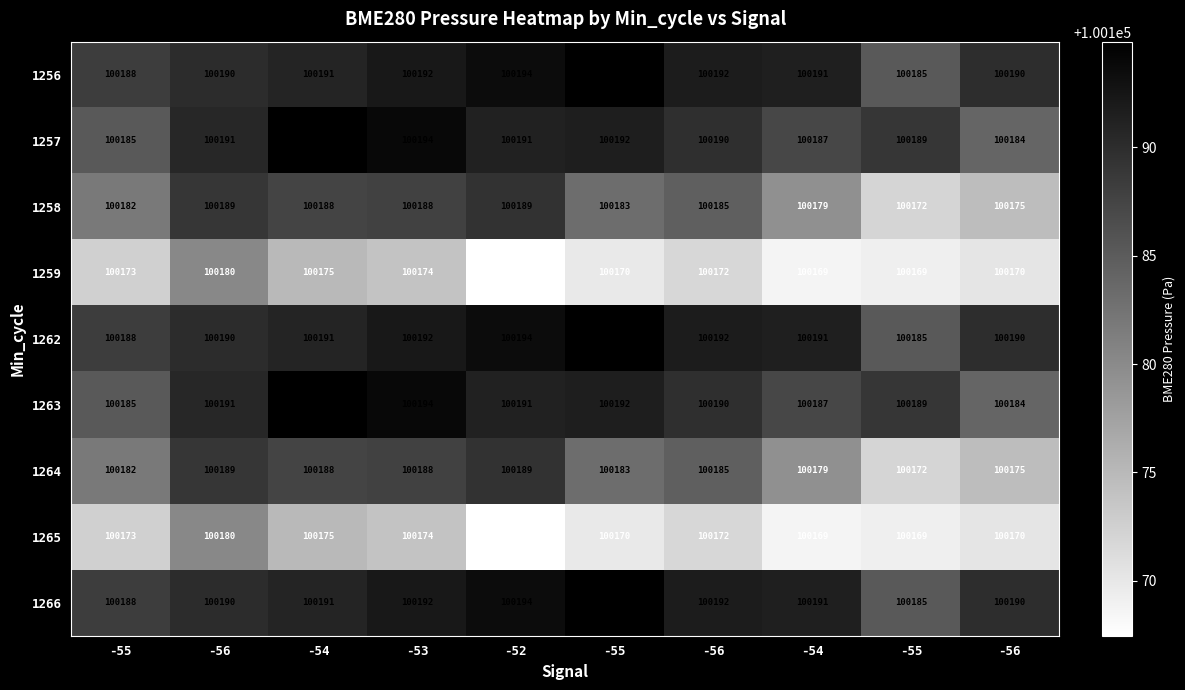

At which category does the chart reach its minimum across all series?

-52